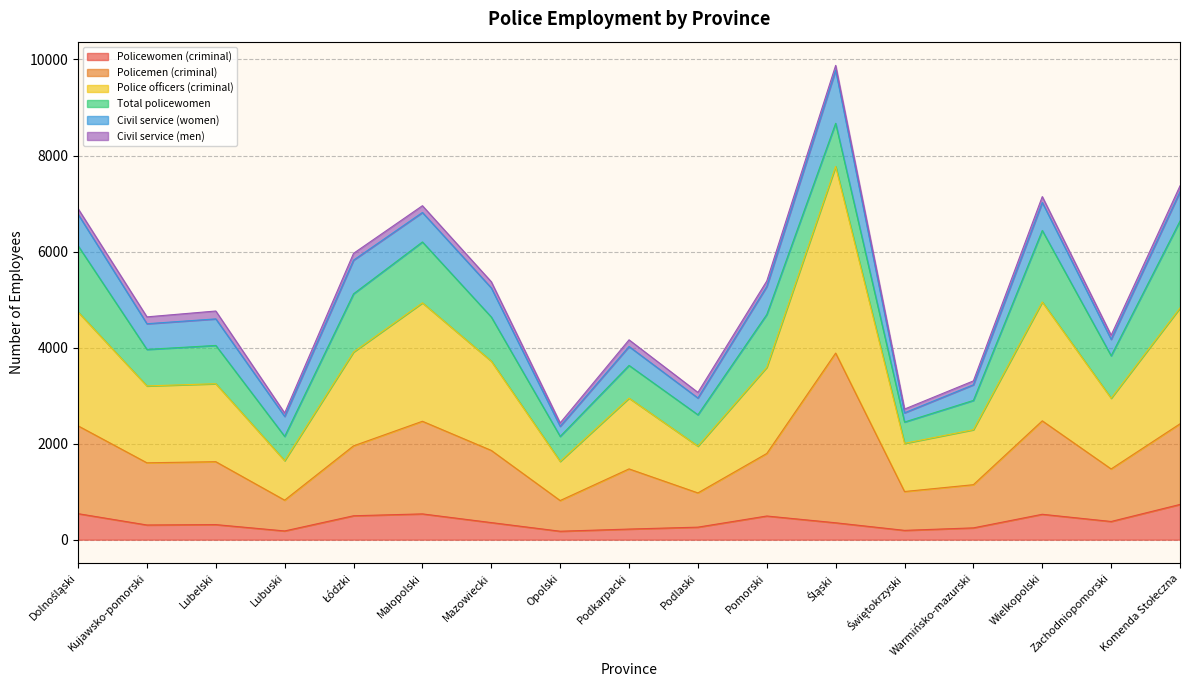

True or false: Policewomen (criminal) has a value of 261 at Podlaski.

True